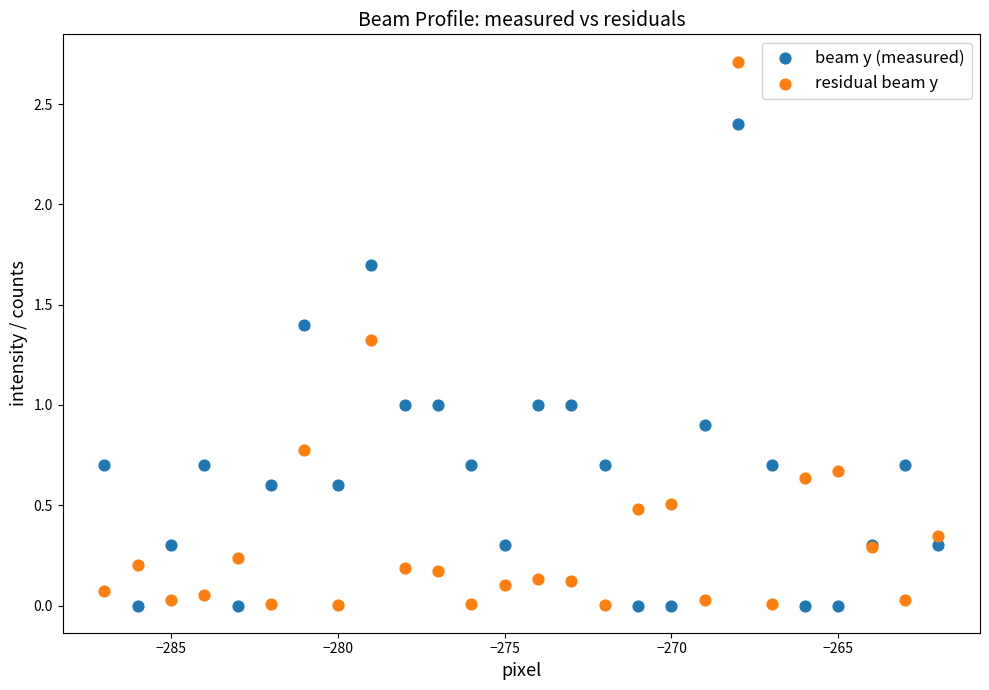

Which series reaches the maximum Y coordinate?

residual beam y